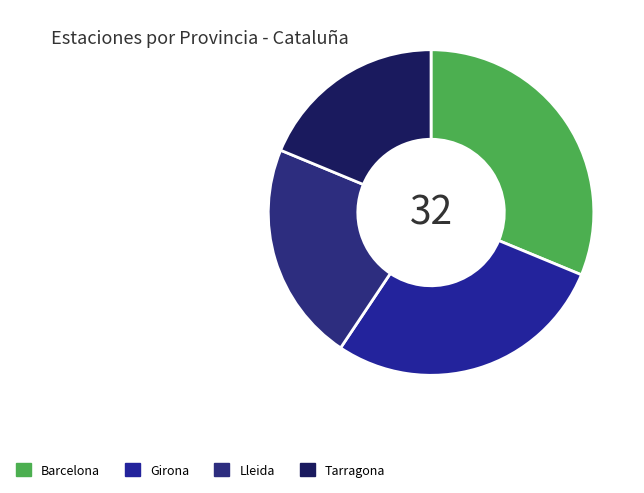

Between Barcelona and Lleida, which is larger?

Barcelona